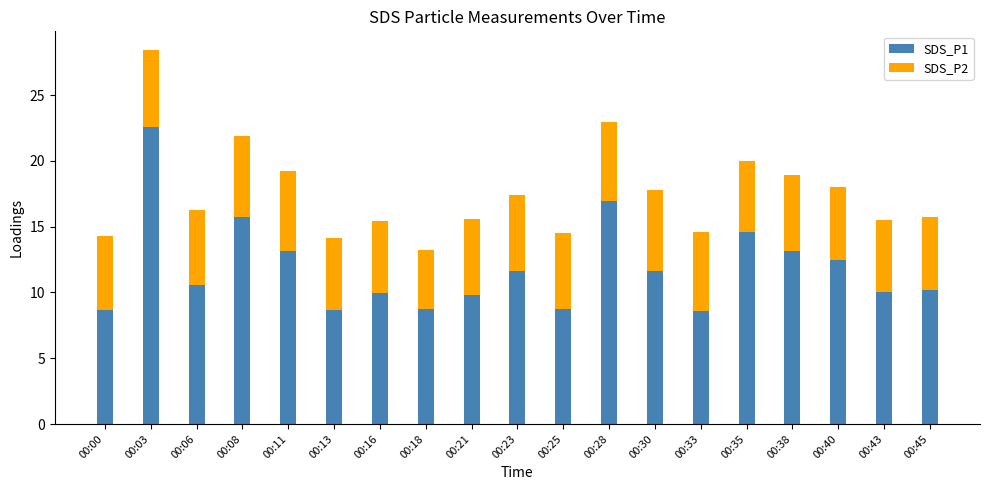

What is the minimum value for SDS_P1?

8.6